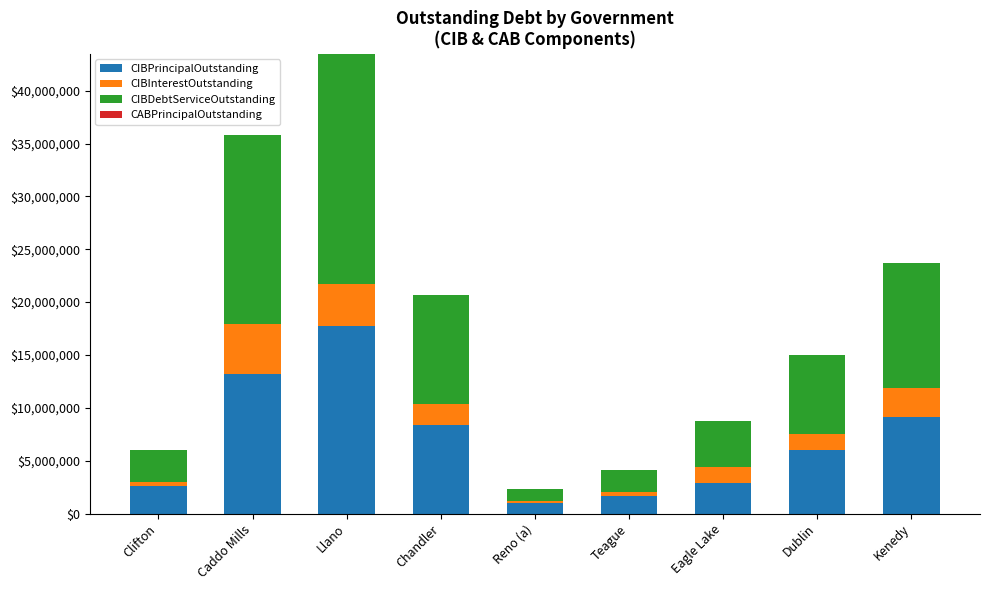

What is the sum of all CIBPrincipalOutstanding values?

62632500.0